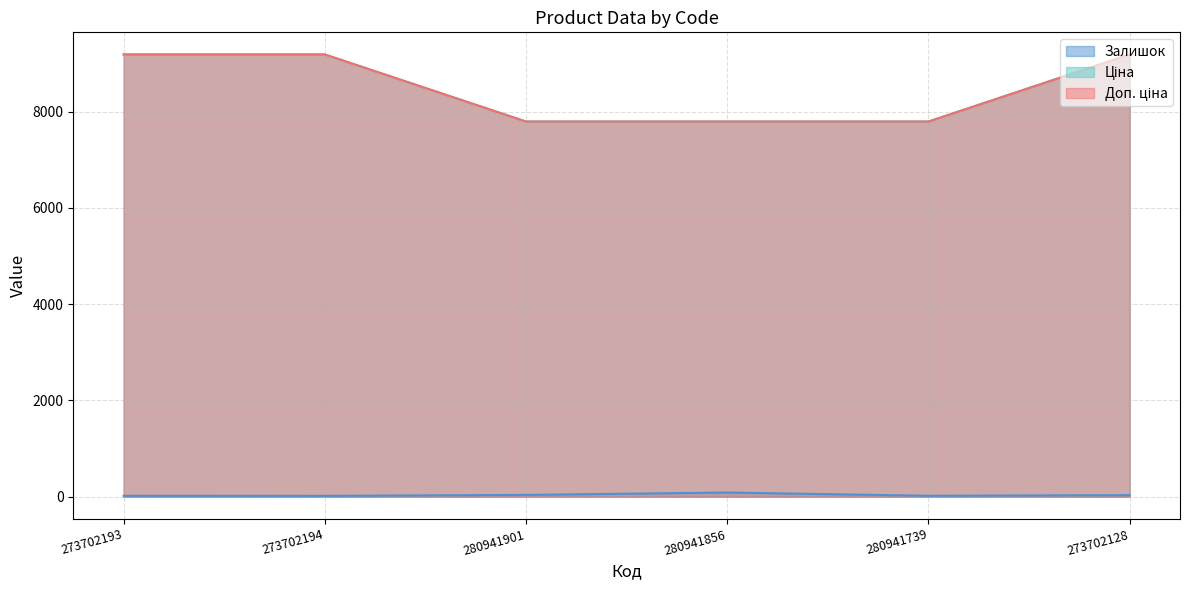

True or false: Доп. ціна has a value of 4162.2 at 273702194.

False